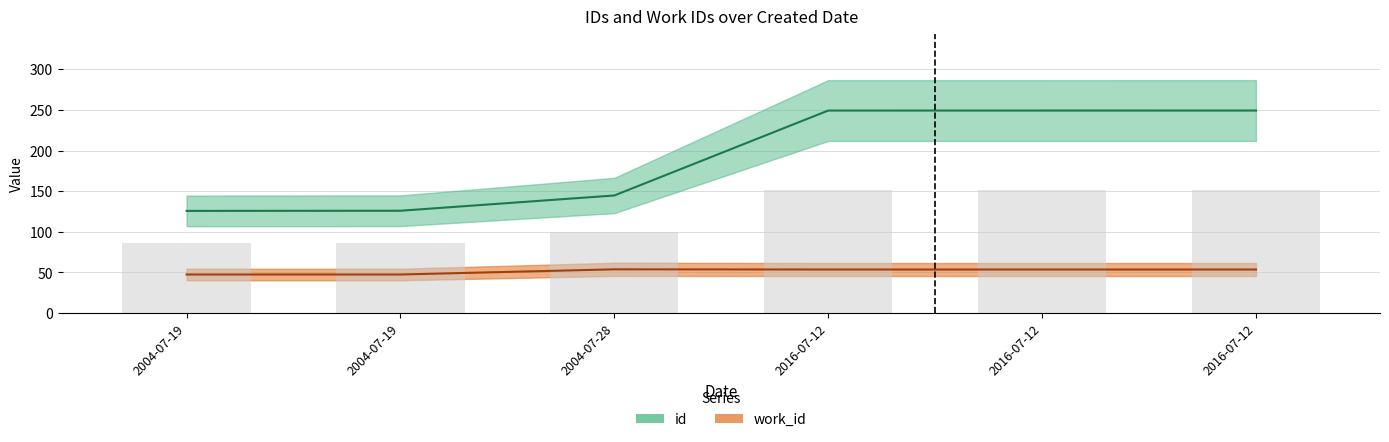

What is the difference between the second highest and second lowest values in the id series?

123.3